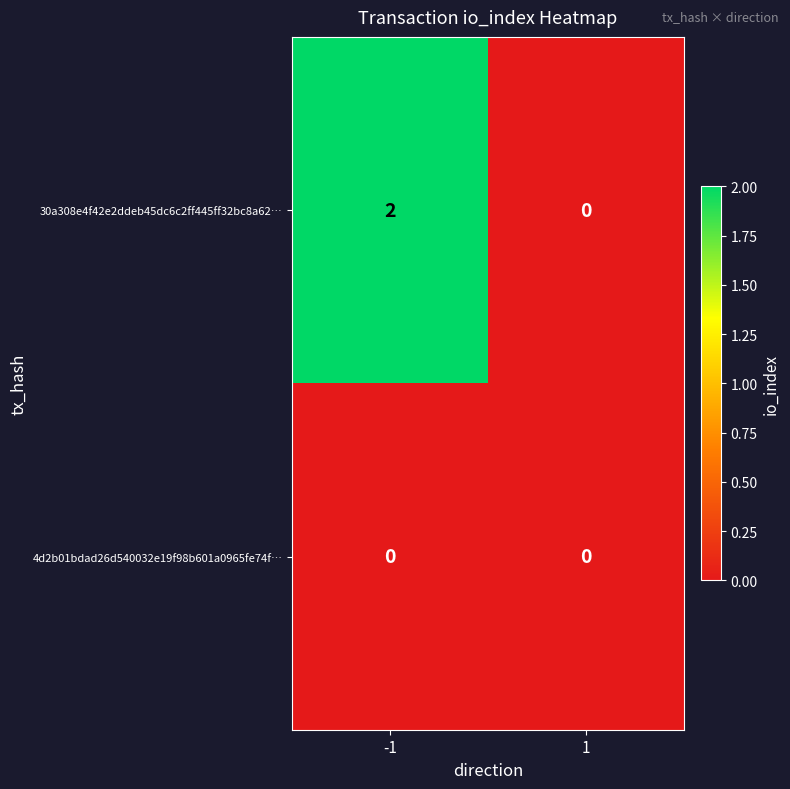

Reading right to left, transcribe all the data shown in this chart.

30a308e4f42e2ddeb45dc6c2ff445ff32bc8a62…: 1=0	-1=2
4d2b01bdad26d540032e19f98b601a0965fe74f…: 1=0	-1=0